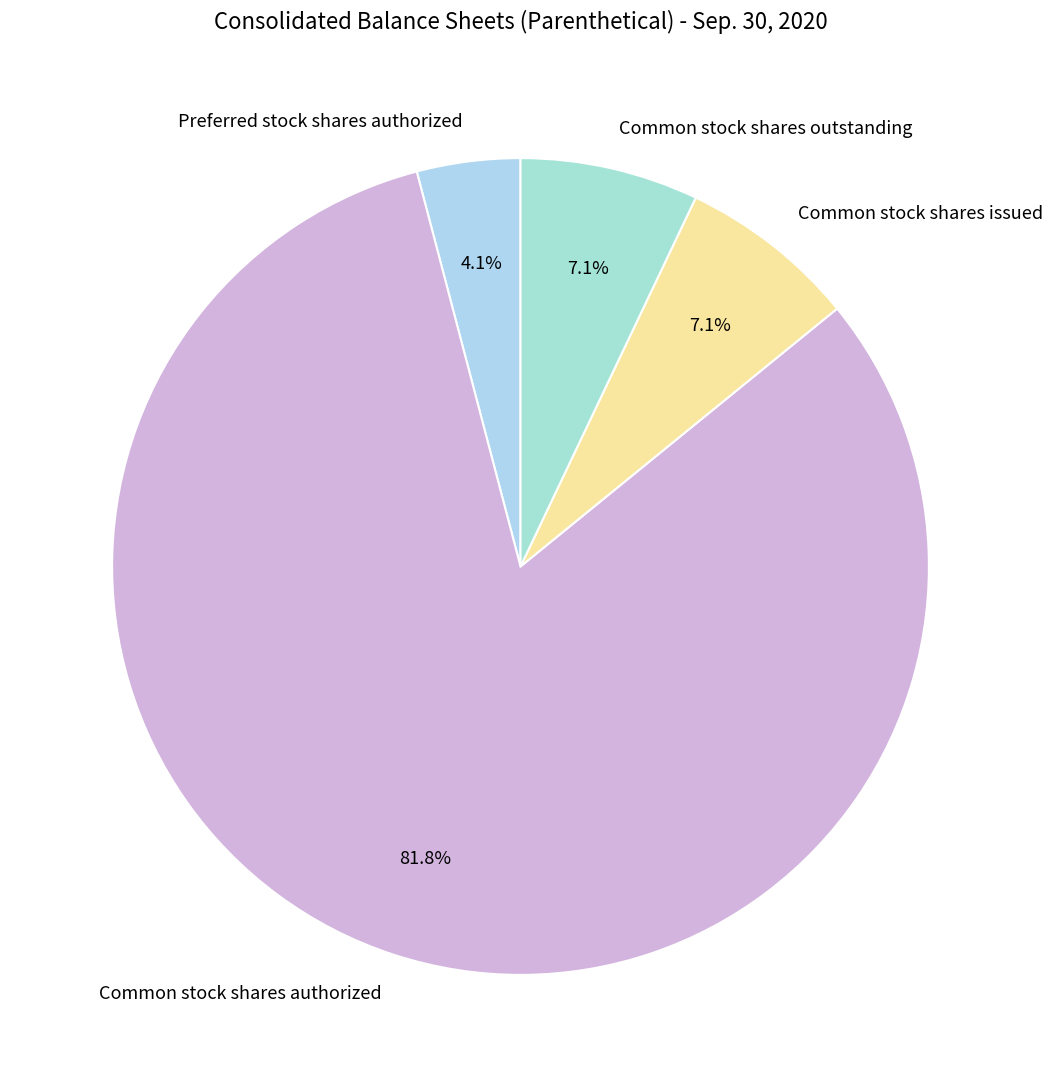

Count the number of slices in the pie.

4